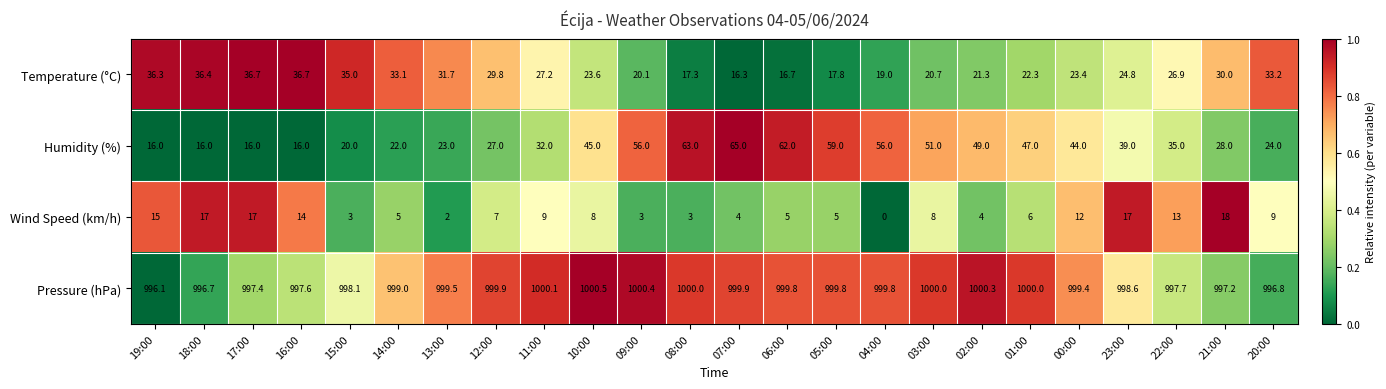

True or false: Wind Speed (km/h) has a value of 3.0 at 15:00.

True